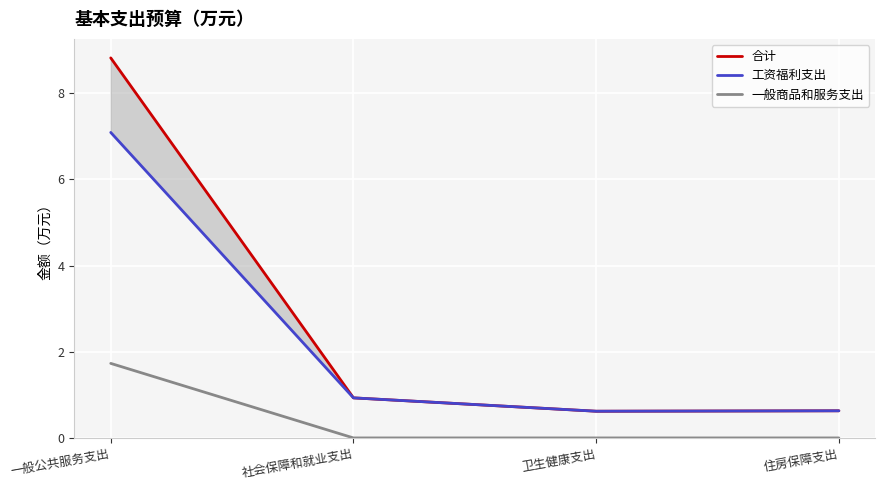

What is the label of the 2nd point from the left?

社会保障和就业支出